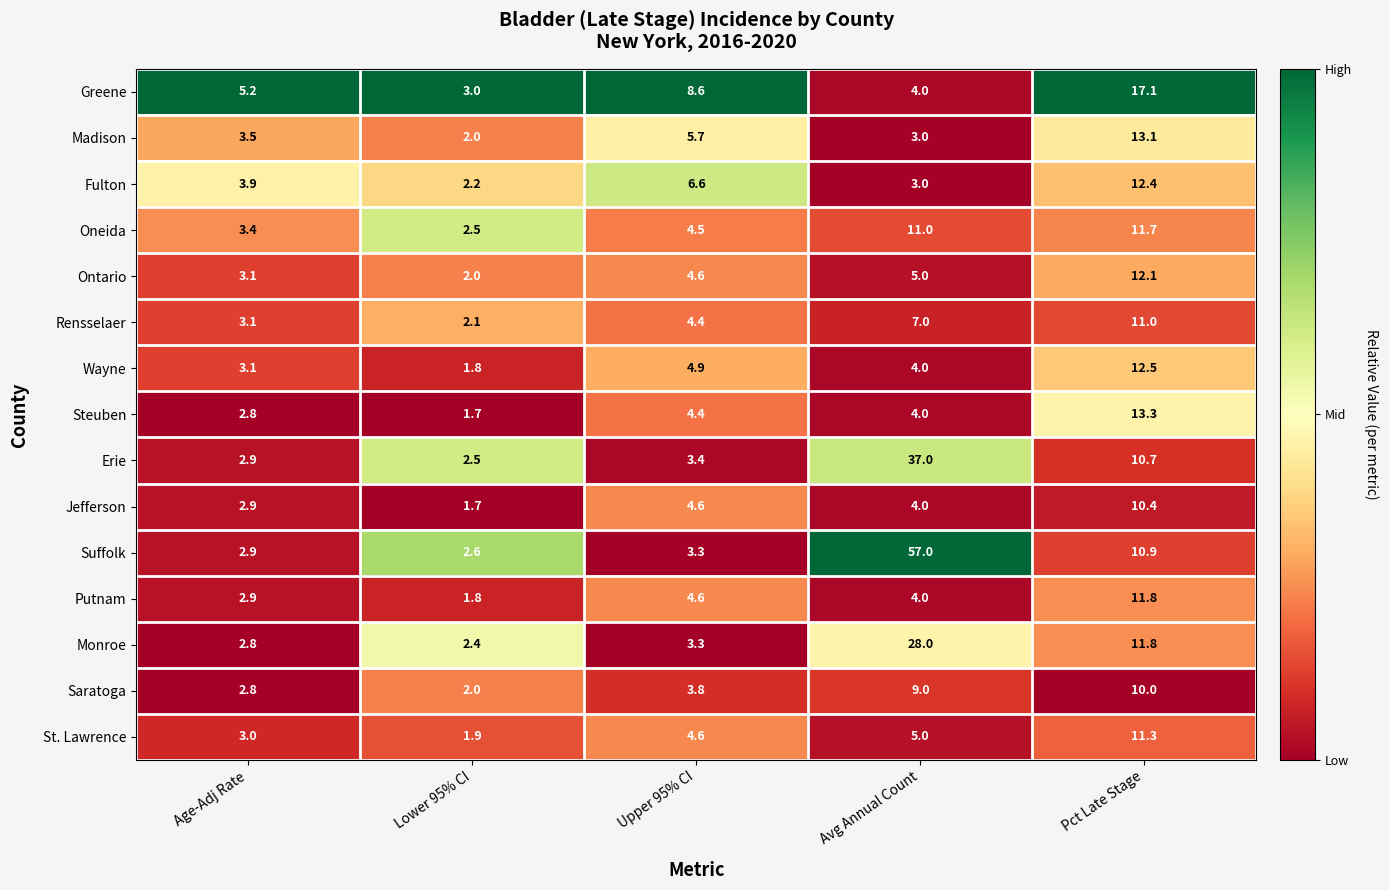

What is the sum of the Saratoga values at Avg Annual Count and Pct Late Stage?

19.0